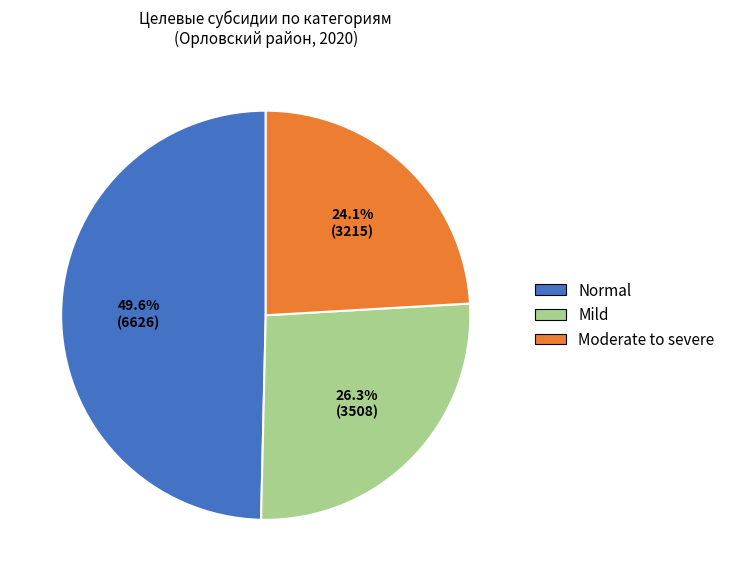

Is there any slice that represents more than half of the pie?

No